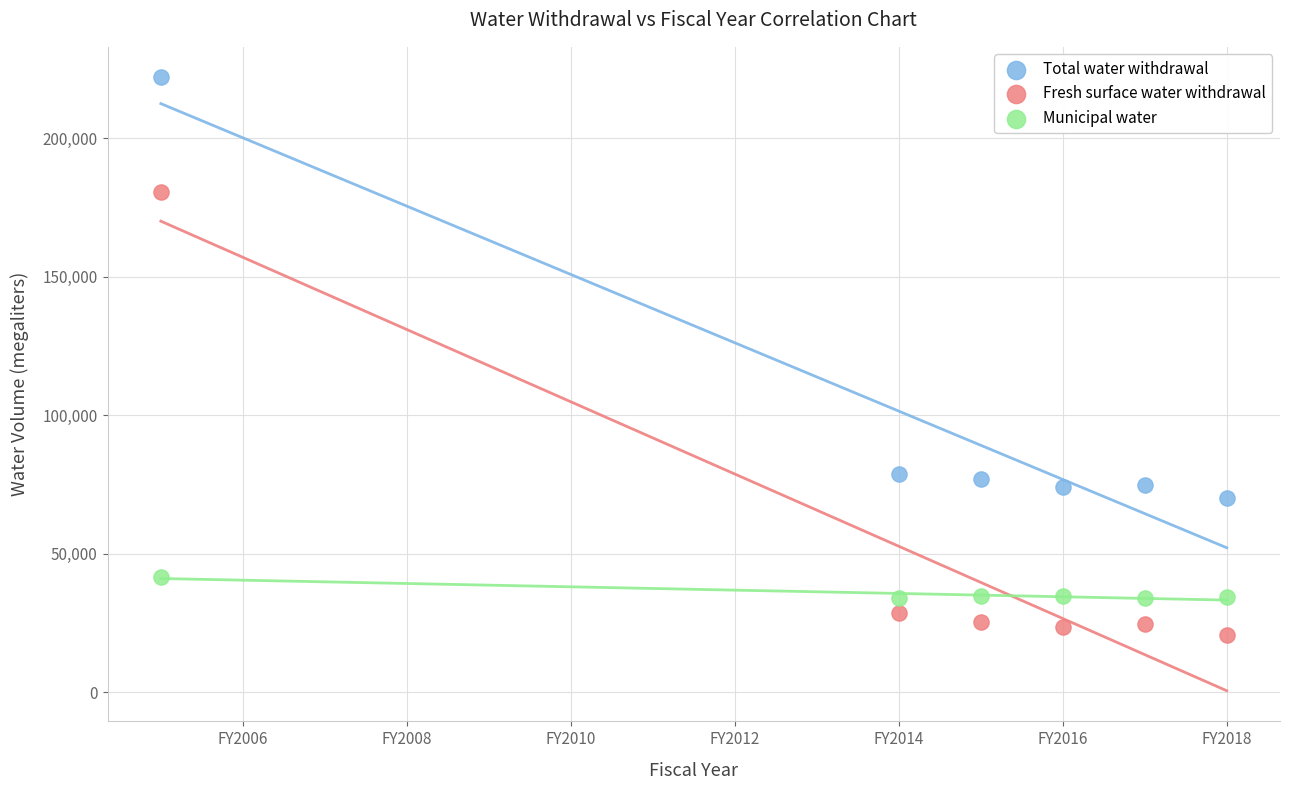

What are all the series names shown in the legend?

Total water withdrawal, Fresh surface water withdrawal, Municipal water